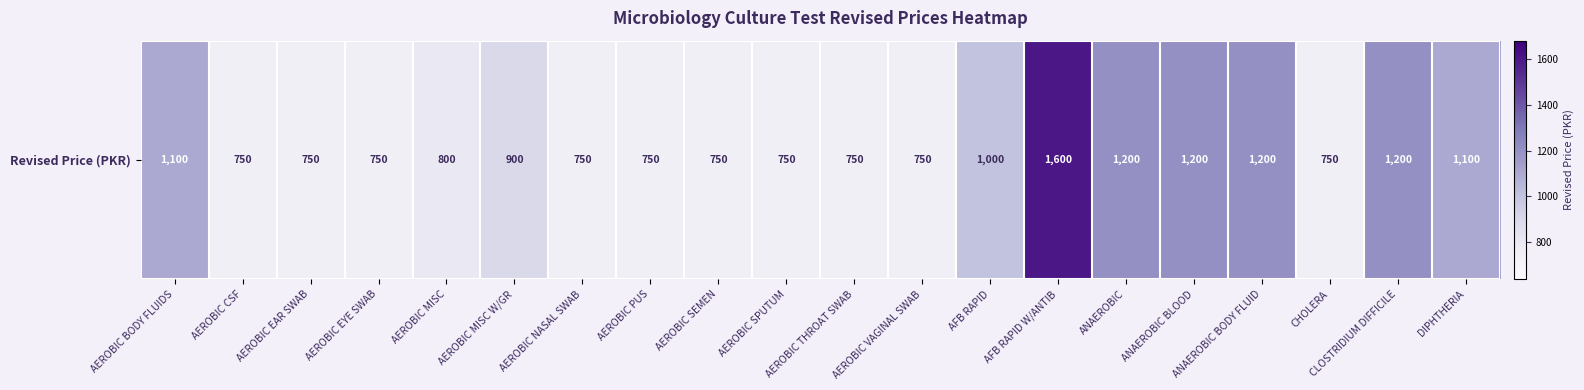

At which label does the data first exceed 800?

AEROBIC BODY FLUIDS